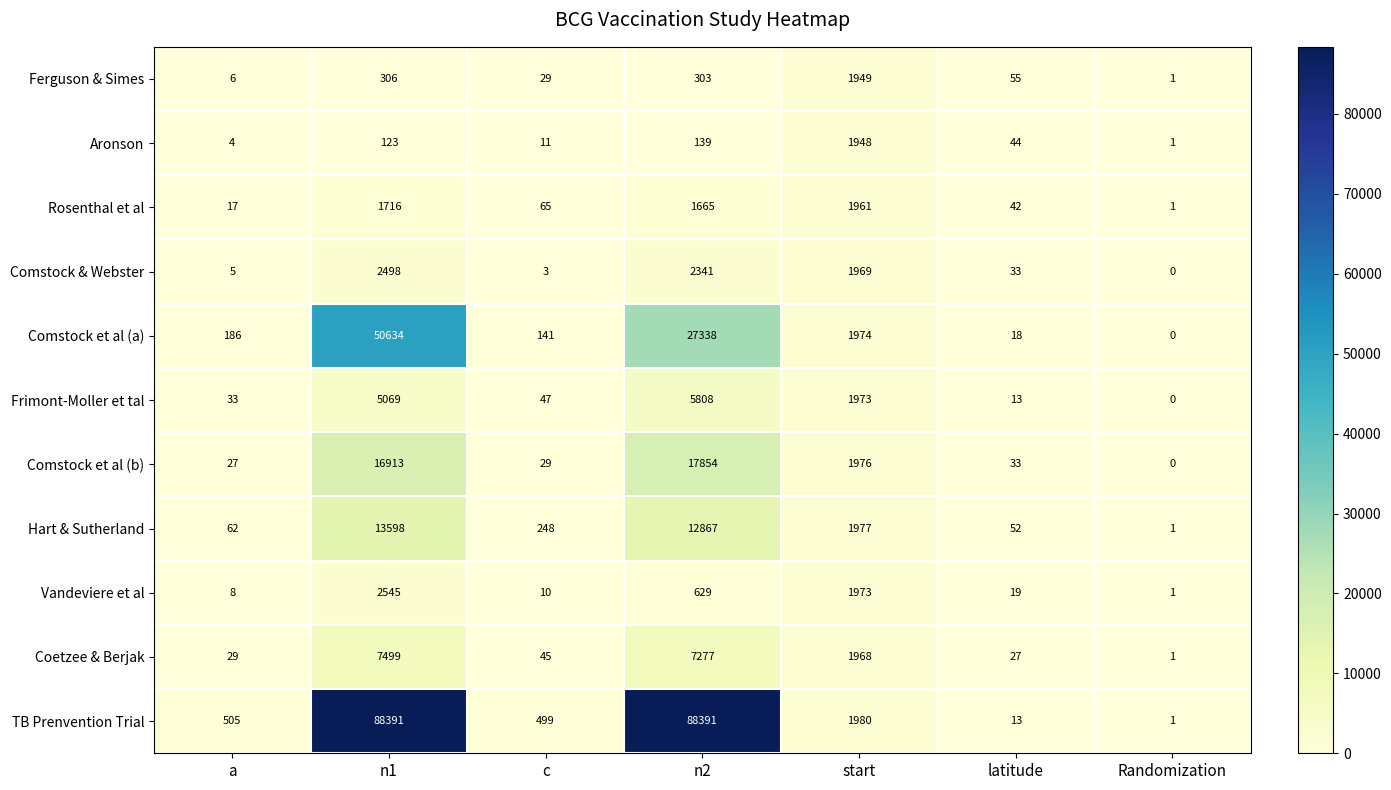

What is the spread (max minus min) of values at Randomization?

1